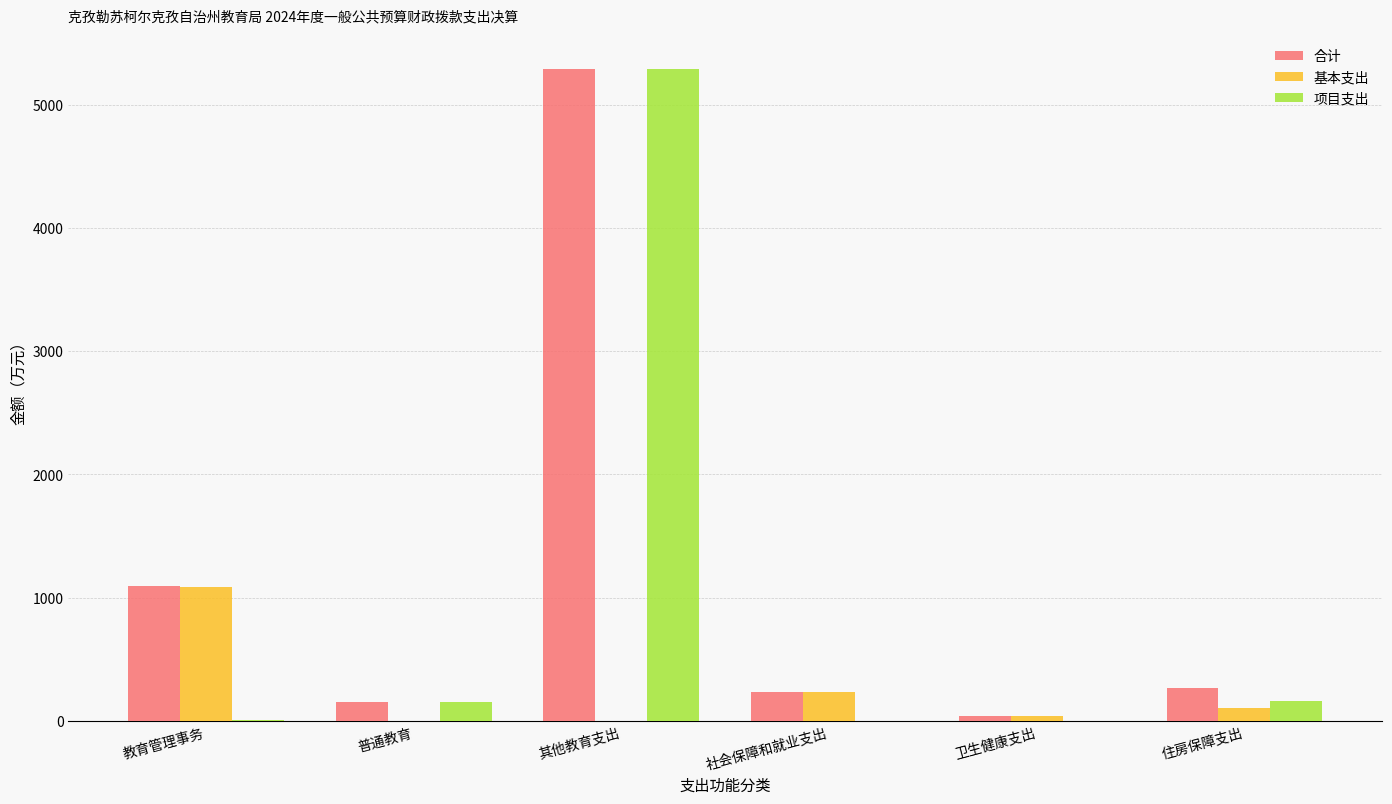

Which series has the widest spread of values?

项目支出